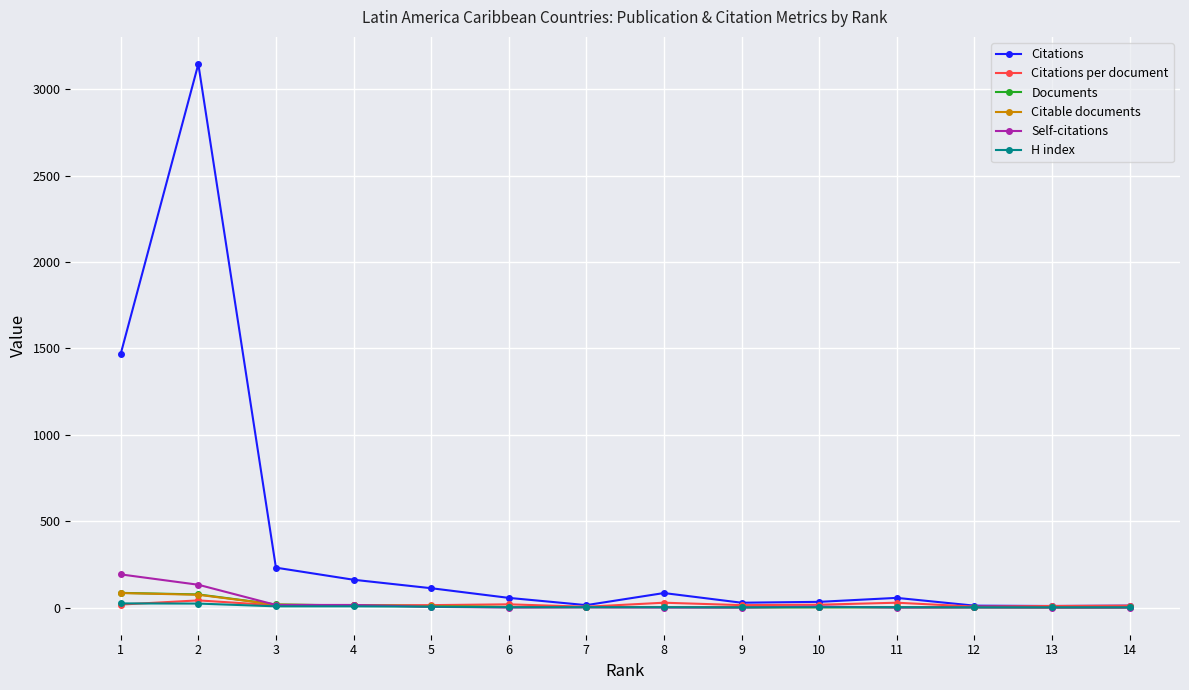

What is the minimum value for Citations?

9.0